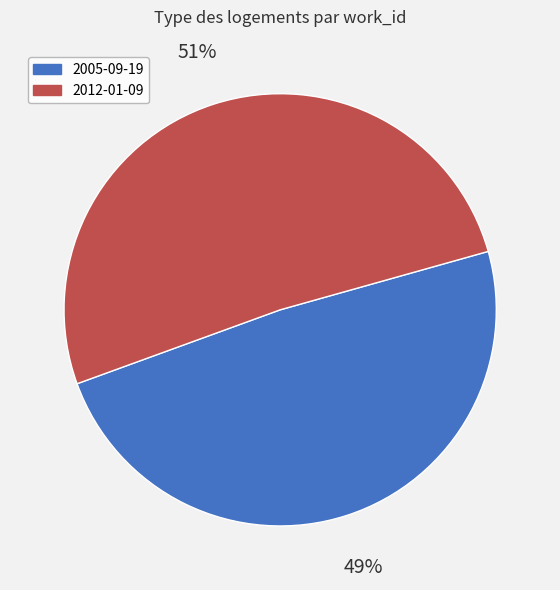

How many slices are in this pie chart?

2